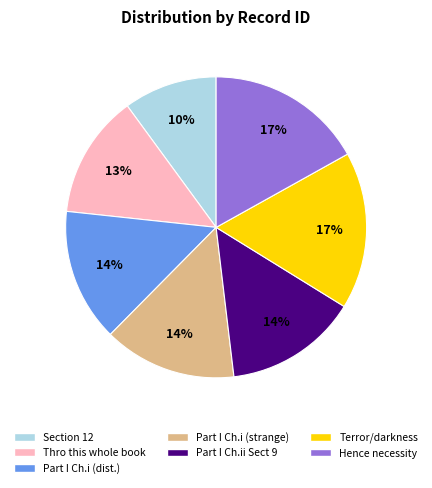

Does any single category account for the majority?

No